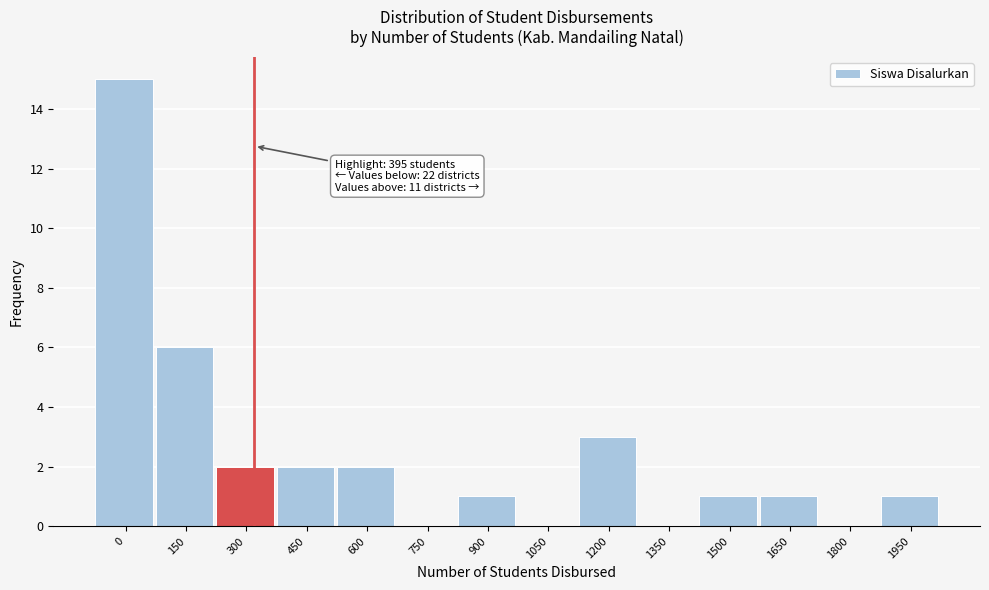

Reading left to right, what are all the values shown in this chart?

0=15	150=6	300=2	450=2	600=2	750=0	900=1	1050=0	1200=3	1350=0	1500=1	1650=1	1800=0	1950=1